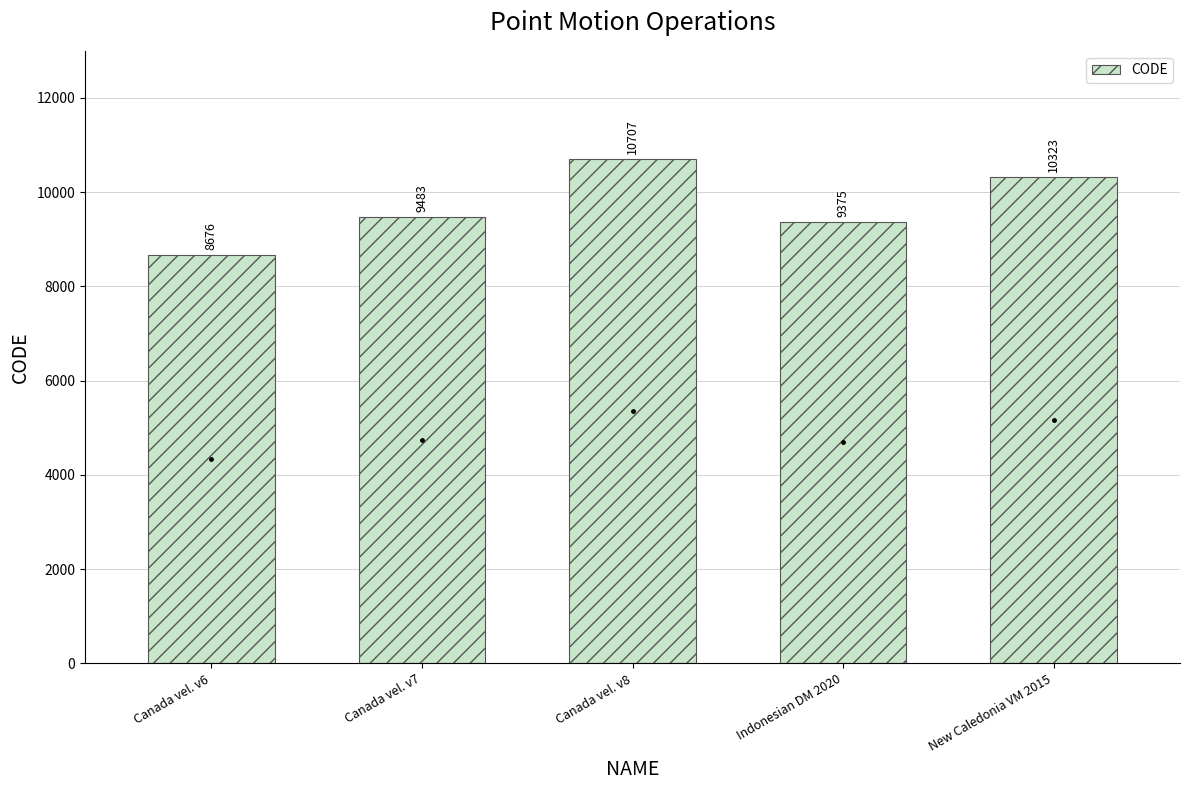

Which category has the highest value across all series?

Canada vel. v8